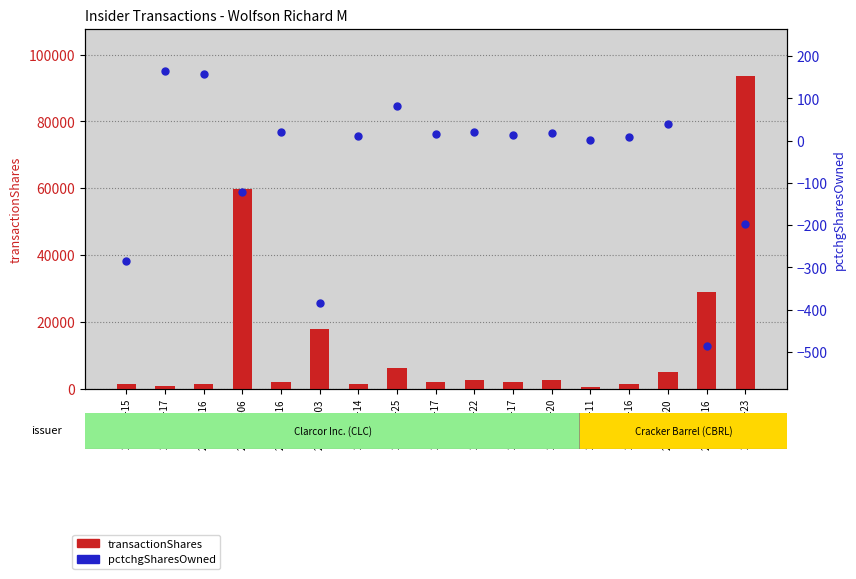

What are all the series names shown in the legend?

transactionShares, pctchgSharesOwned